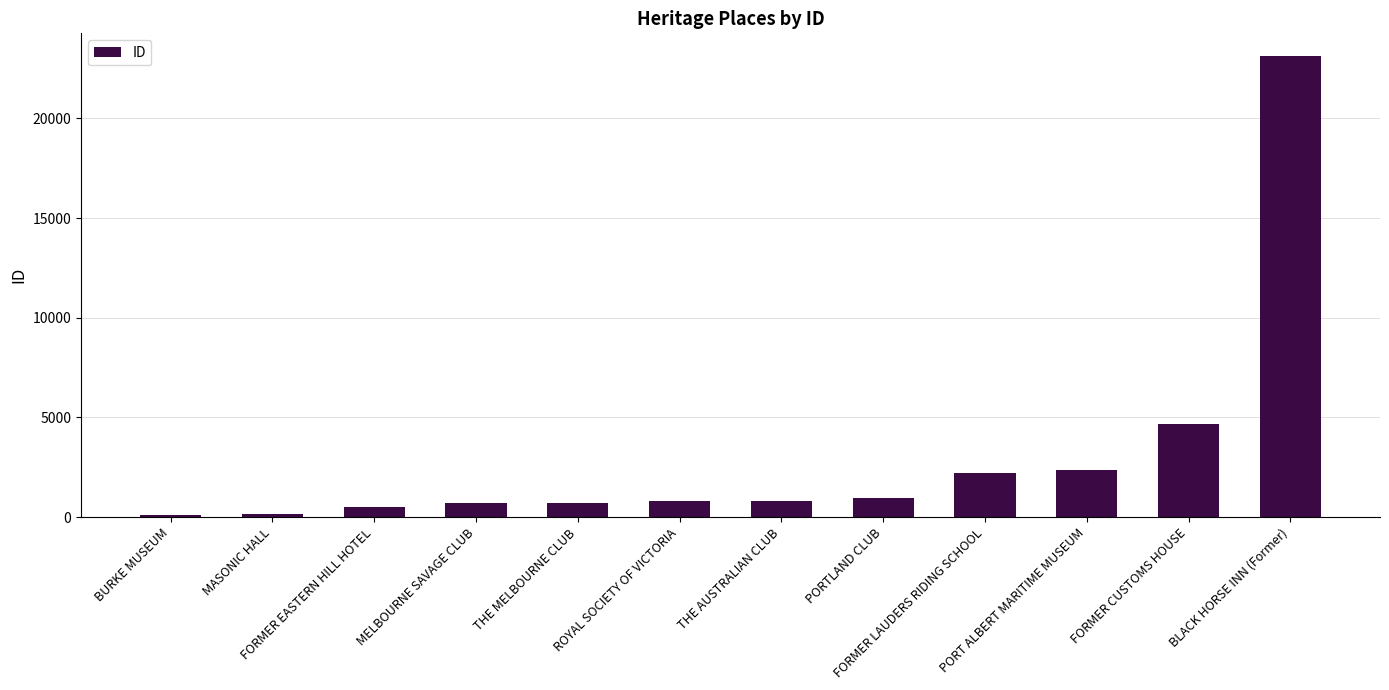

What is the label of the 9th bar from the left?

FORMER LAUDERS RIDING SCHOOL